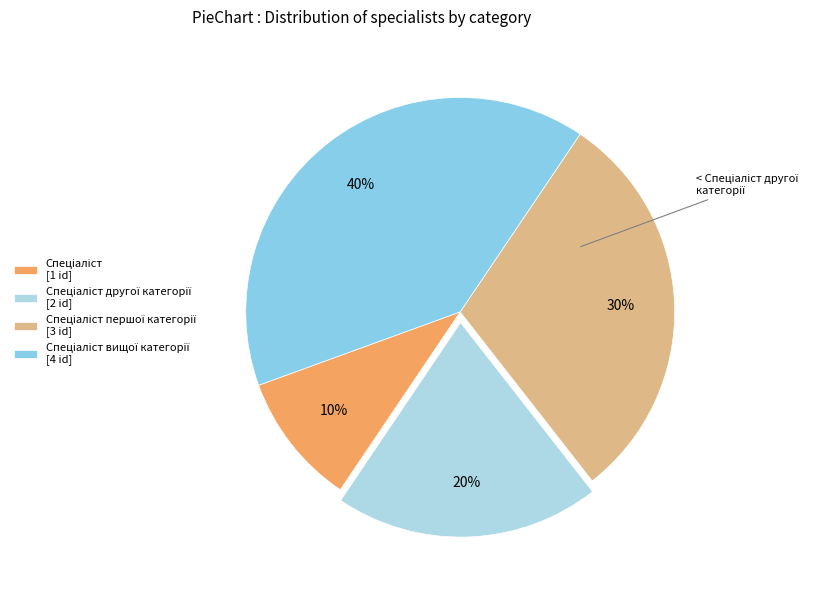

How many slices are in this pie chart?

4